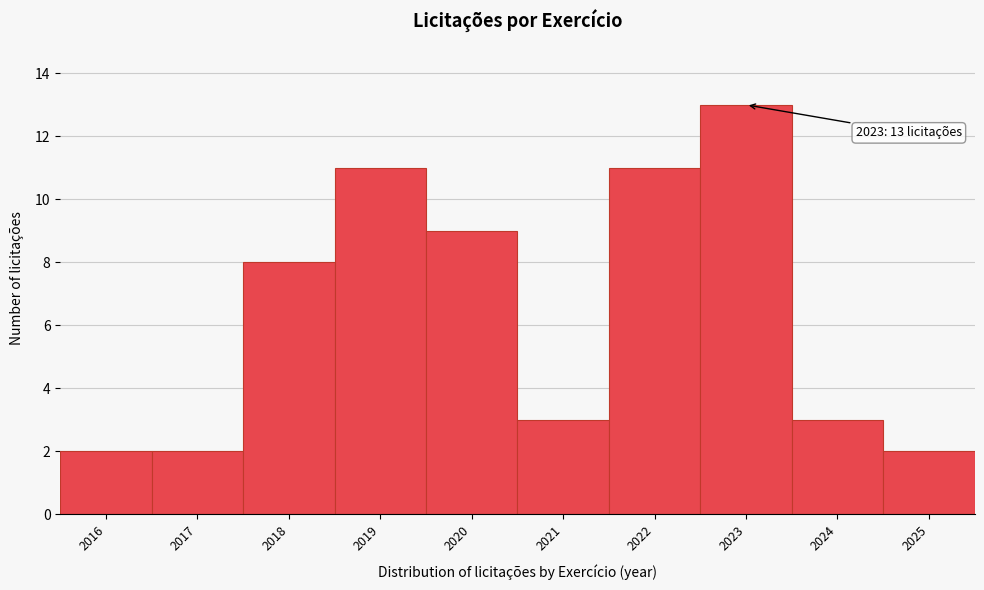

Which range on the x-axis has the tallest bar?

2022.5 to 2023.5